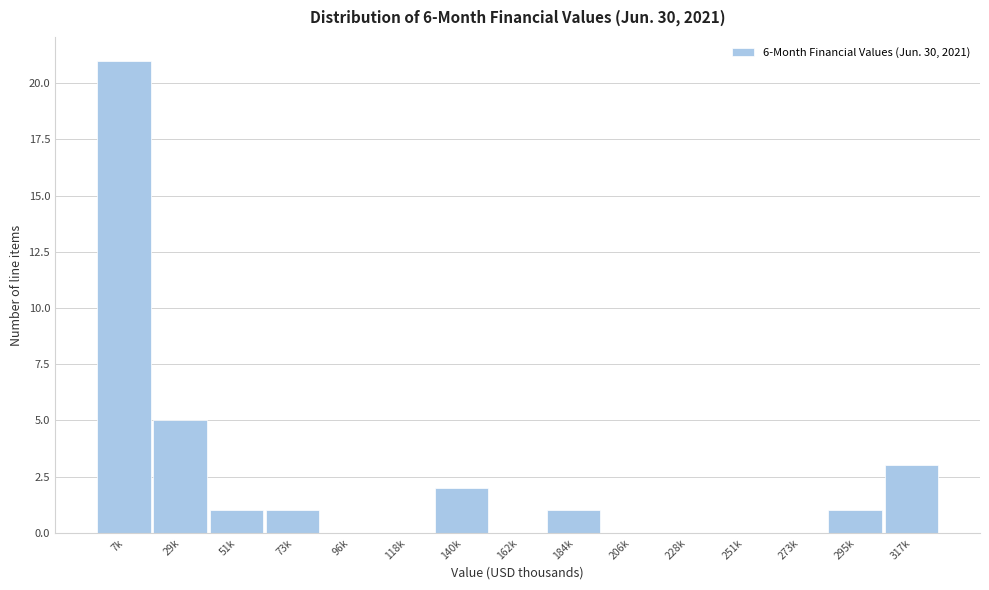

Reading right to left, extract all data points from this chart.

317k=3	295k=1	273k=0	251k=0	228k=0	206k=0	184k=1	162k=0	140k=2	118k=0	96k=0	73k=1	51k=1	29k=5	7k=21